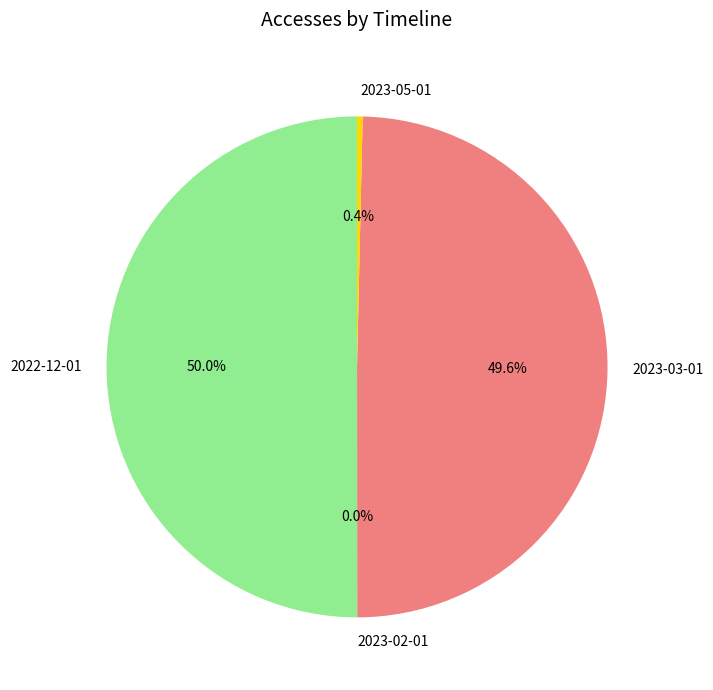

What is the ratio of the value at 2023-03-01 to the value at 2023-05-01?

138.6